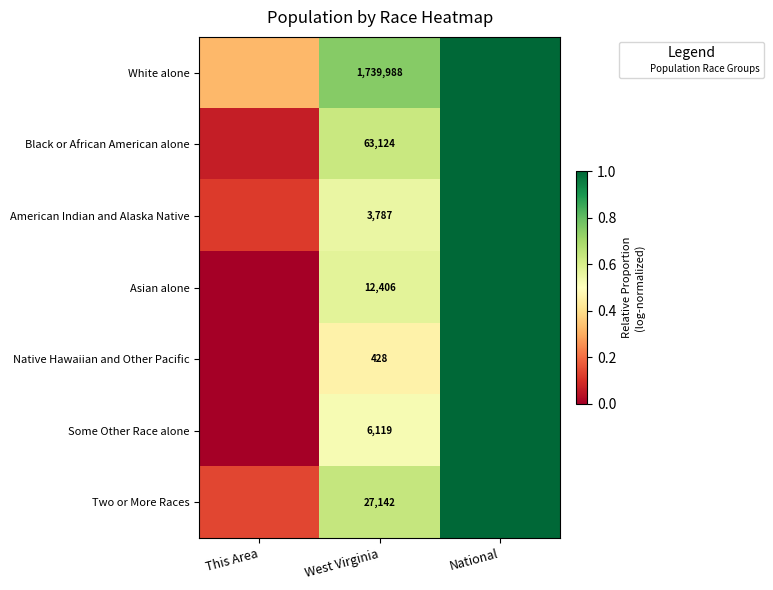

At which label does Some Other Race alone reach its peak?

National